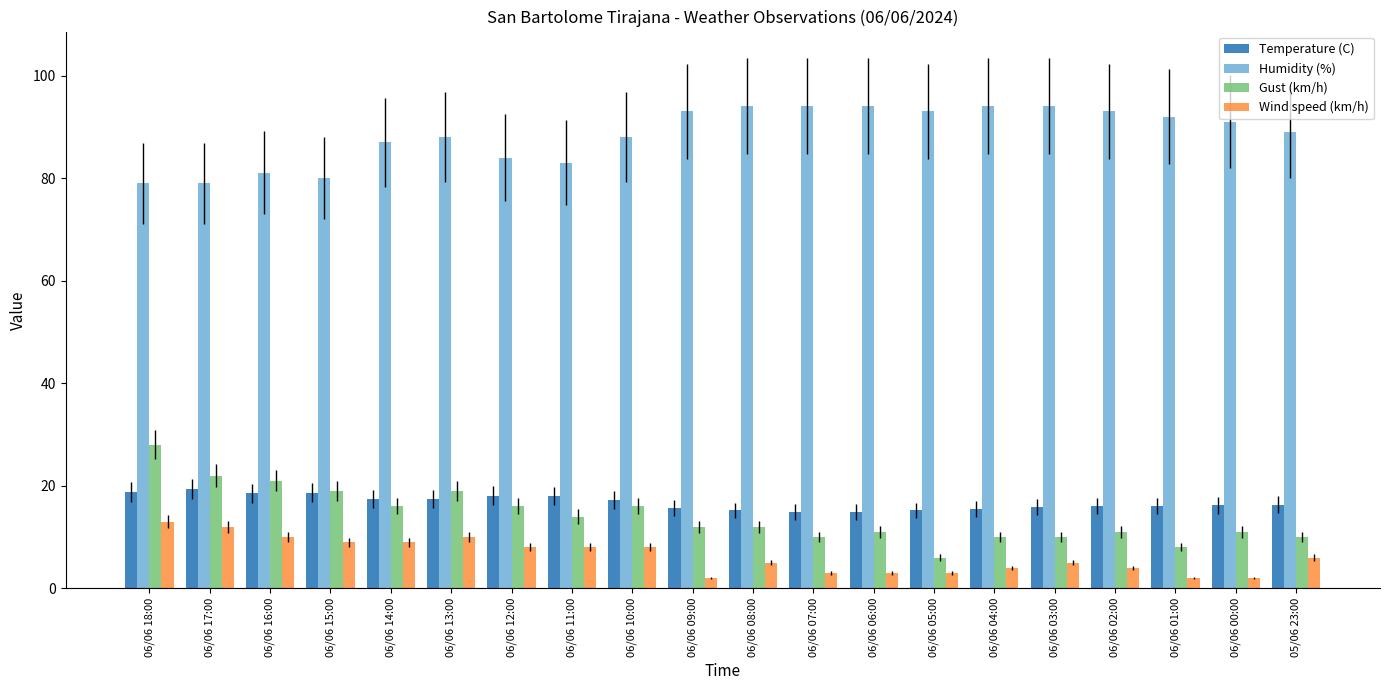

The value of Gust (km/h) at 06/06 02:00 is 11.0. True or false?

True